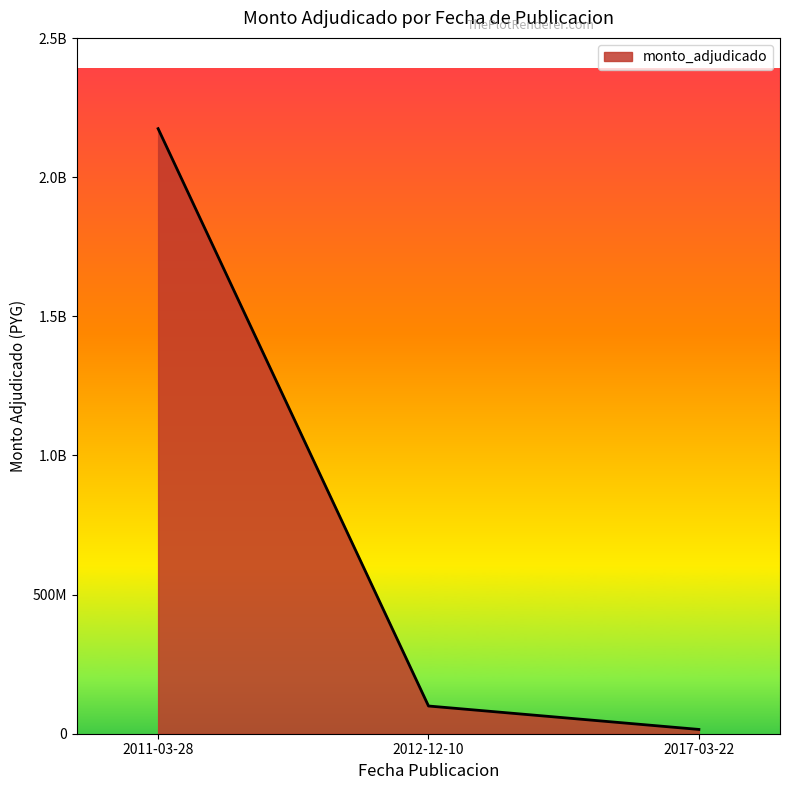

What is the sum of all values?

2289730000